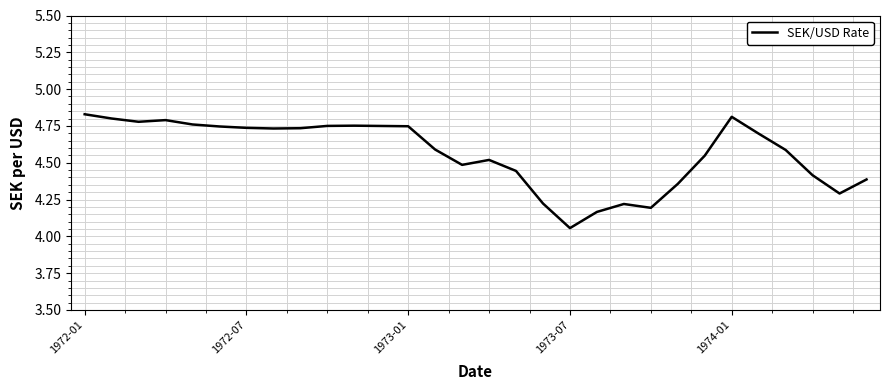

What is the difference between the maximum and minimum values?

0.8